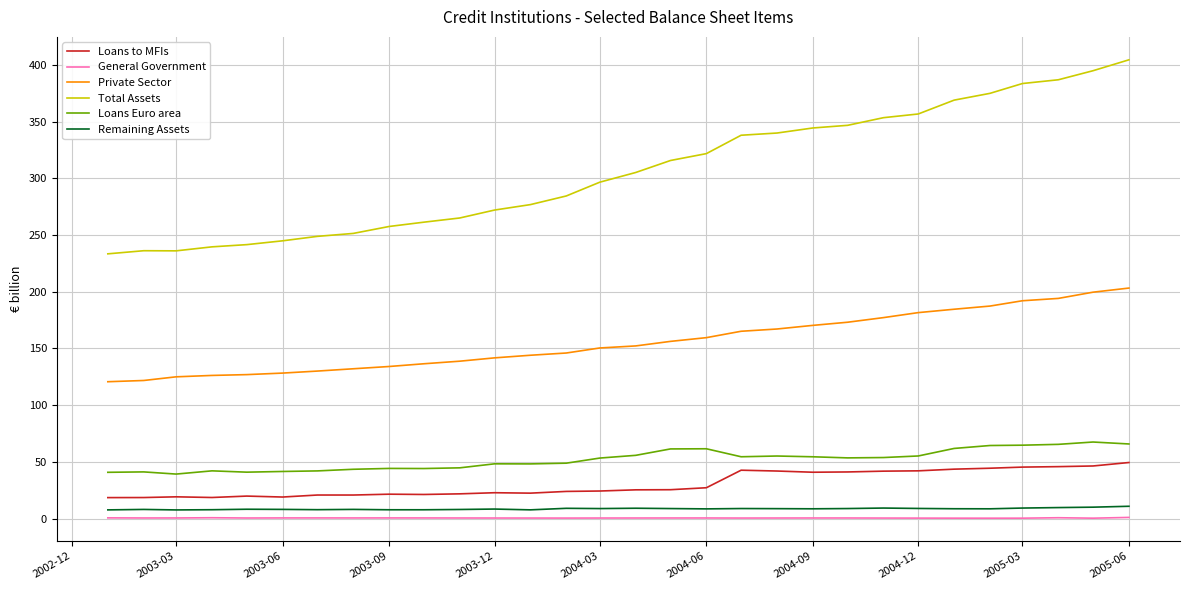

What is the sum of all Loans Euro area values?

1558.2